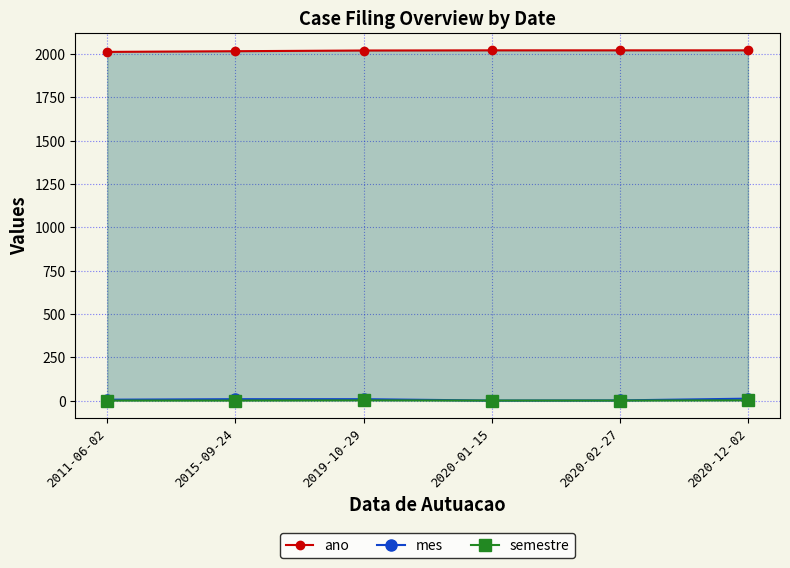

Reading left to right, list all the values displayed in this chart.

ano: 2011	2015	2019	2020	2020	2020
mes: 6	9	9	1	2	12
semestre: 1	1	2	1	1	2